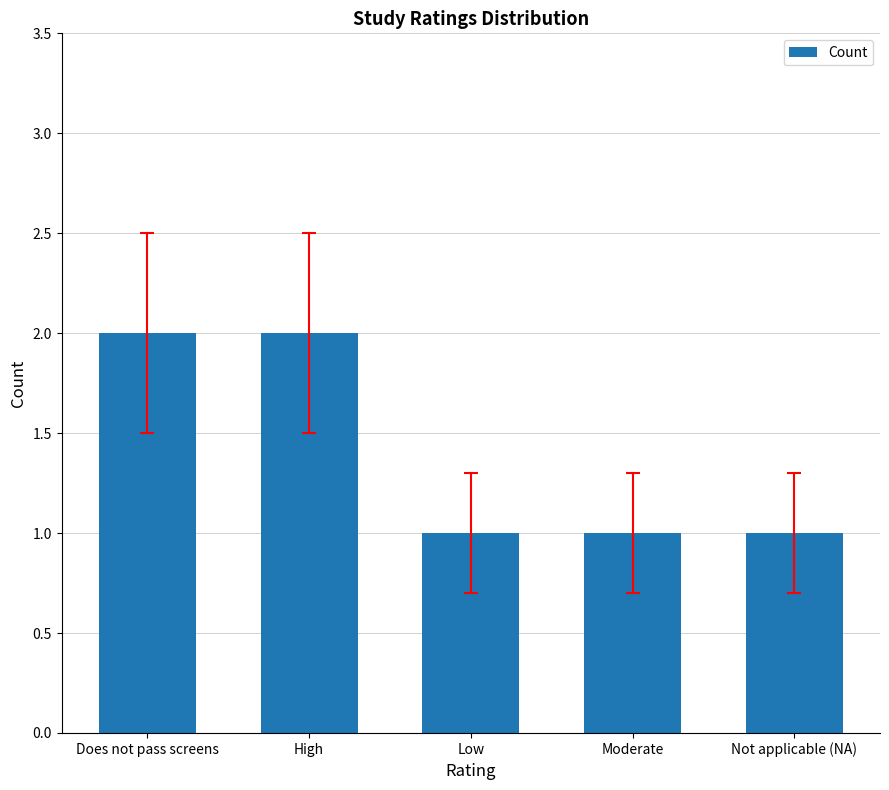

What is the ratio of the value at Moderate to the value at High?

0.5